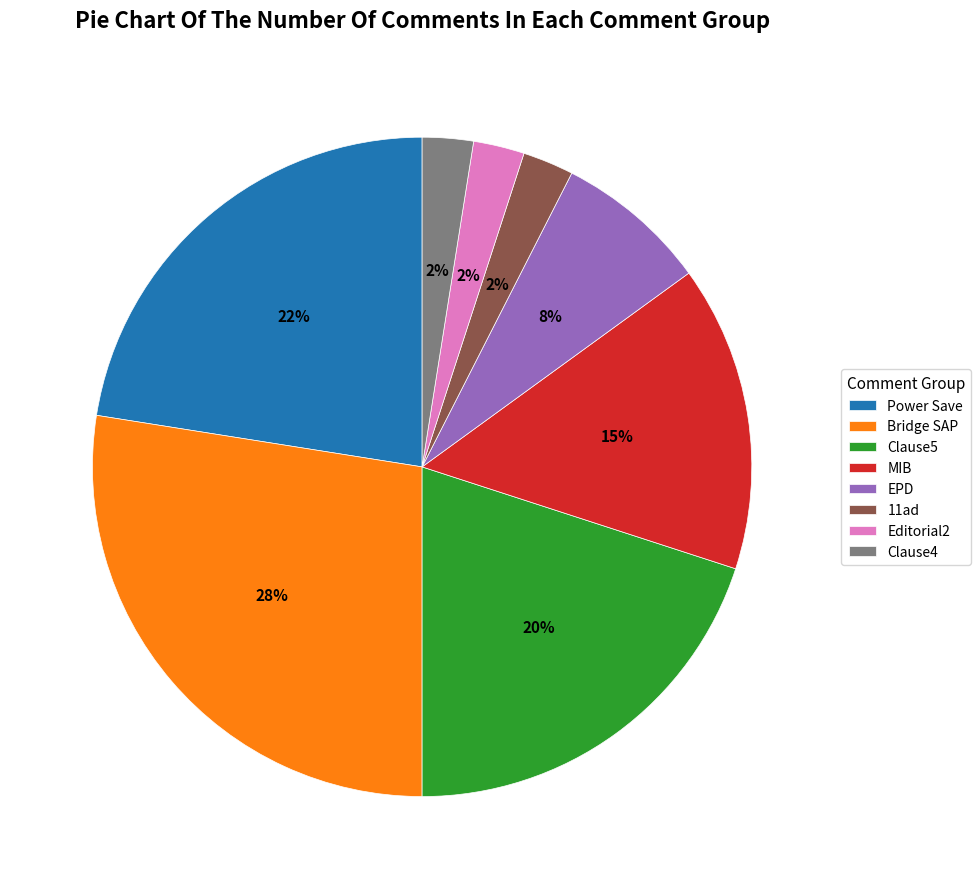

True or false: Clause4 accounts for 2% of the total.

True